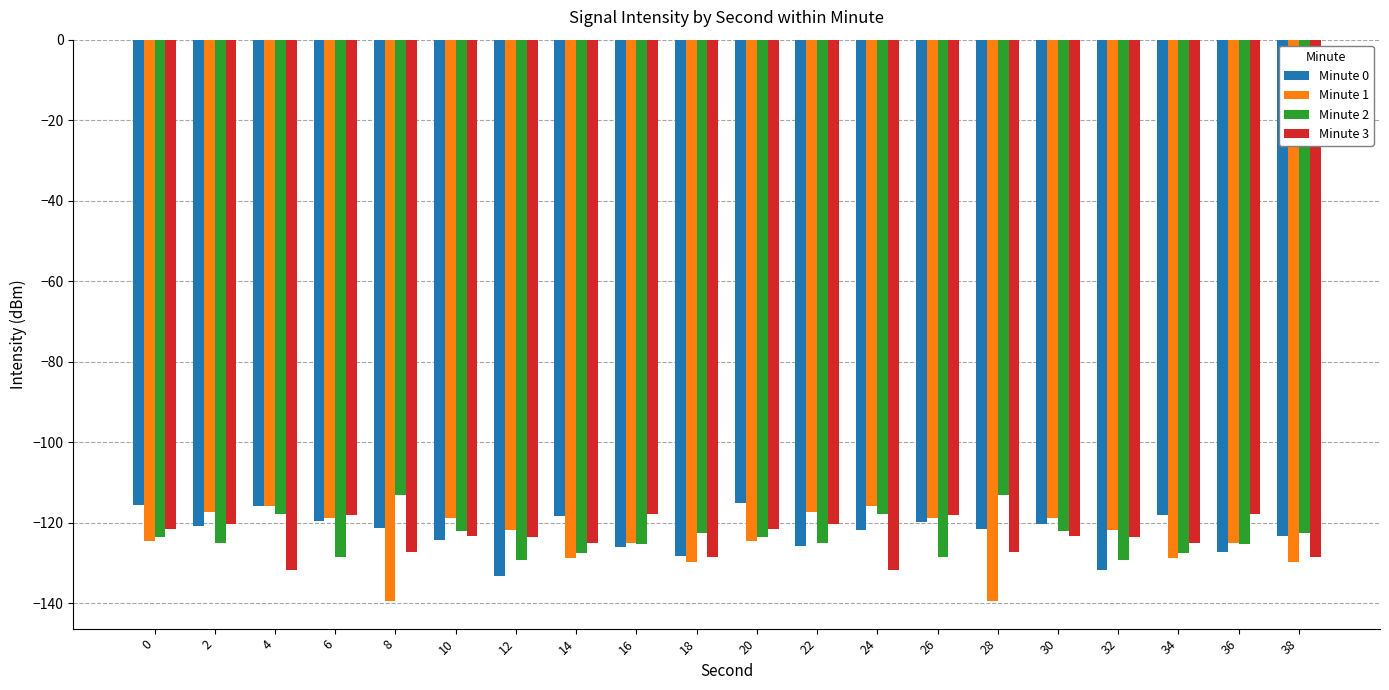

Is it true that Minute 0 equals -125.8 at 22?

True